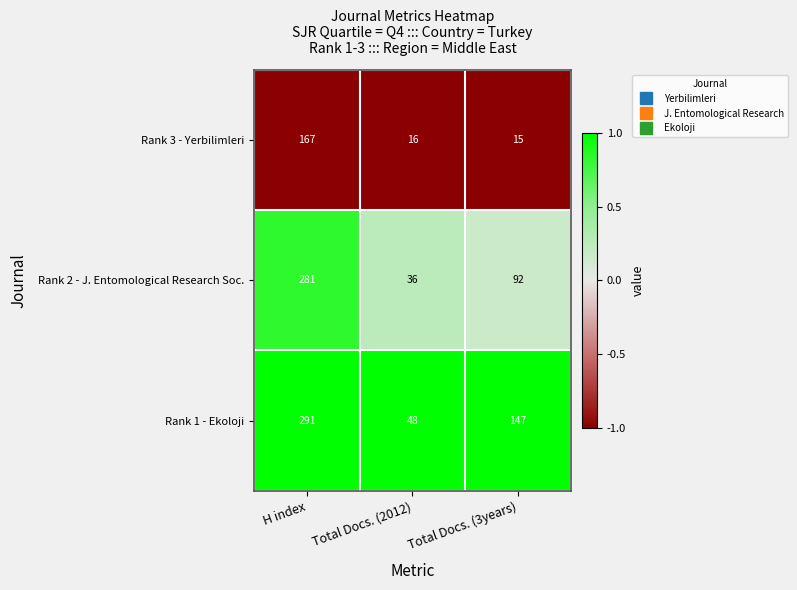

What is the sum of the Rank 3 - Yerbilimleri values at H index and Total Docs. (3years)?

182